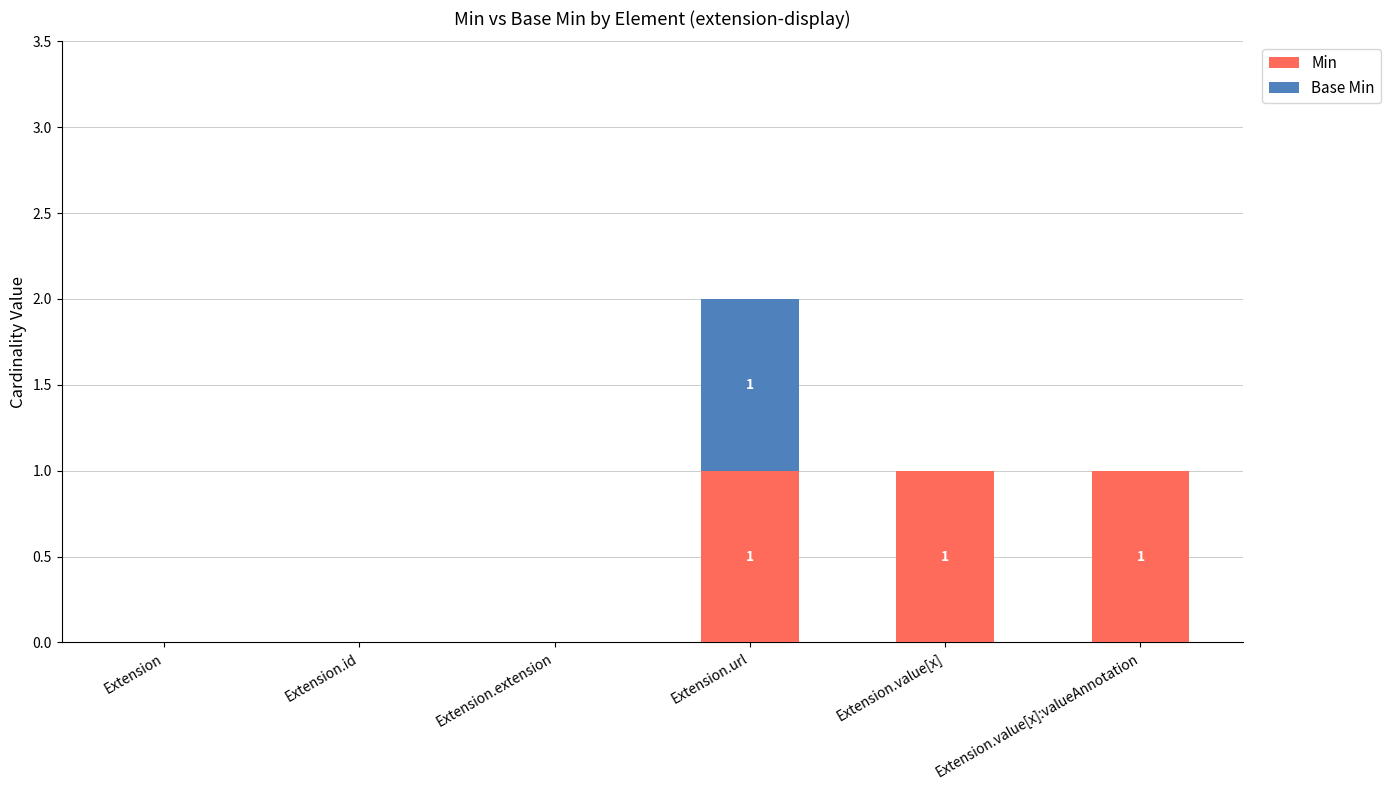

At which category is the sum across all series the highest?

Extension.url